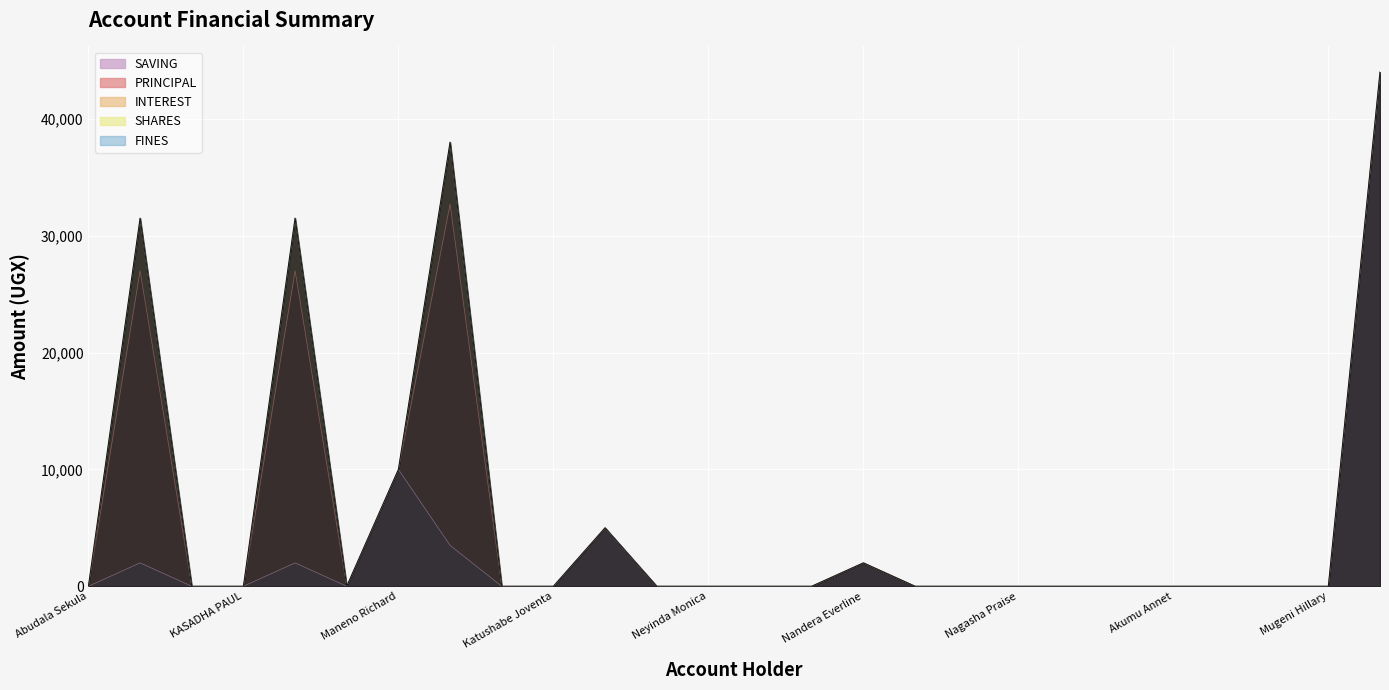

At how many categories does at least one series exceed 16907?

4